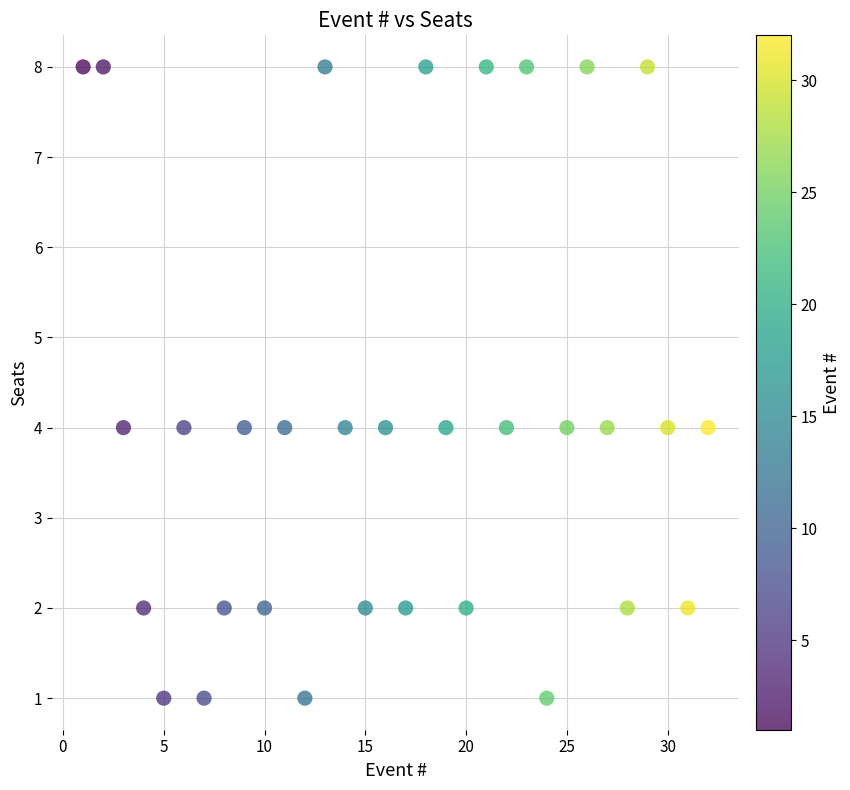

What is the range of X values (max minus min)?

31